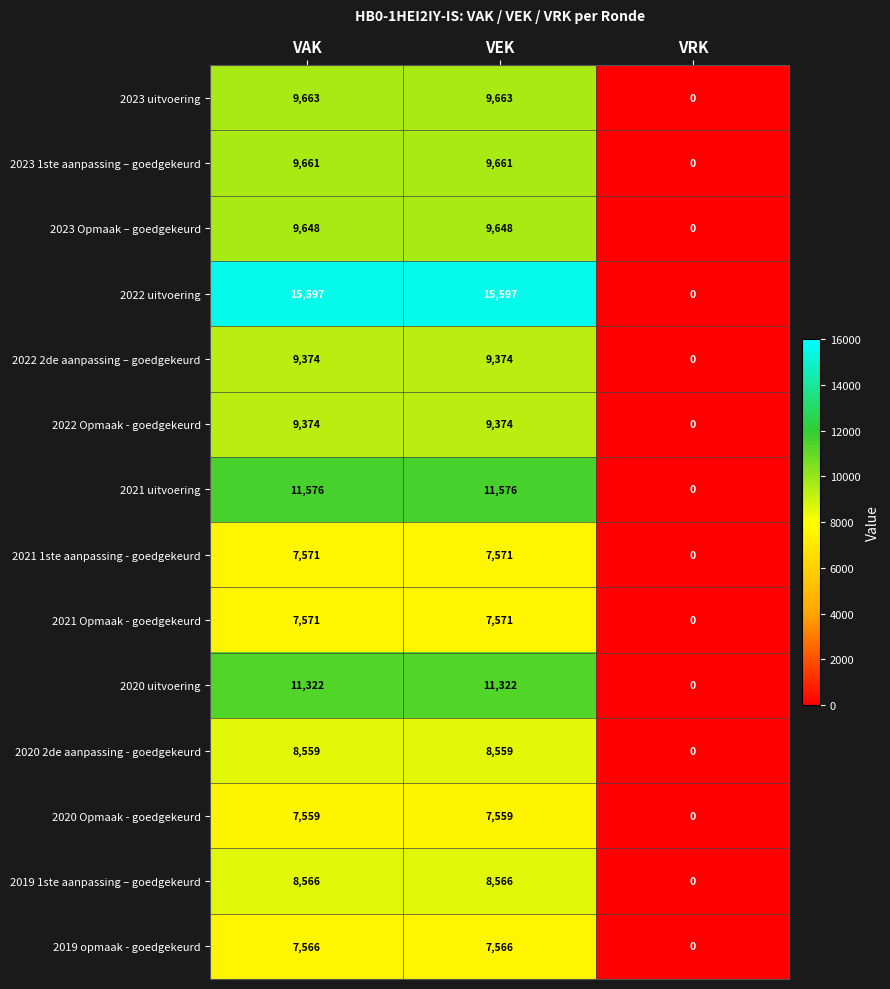

What is the spread (max minus min) of values at VAK?

8038